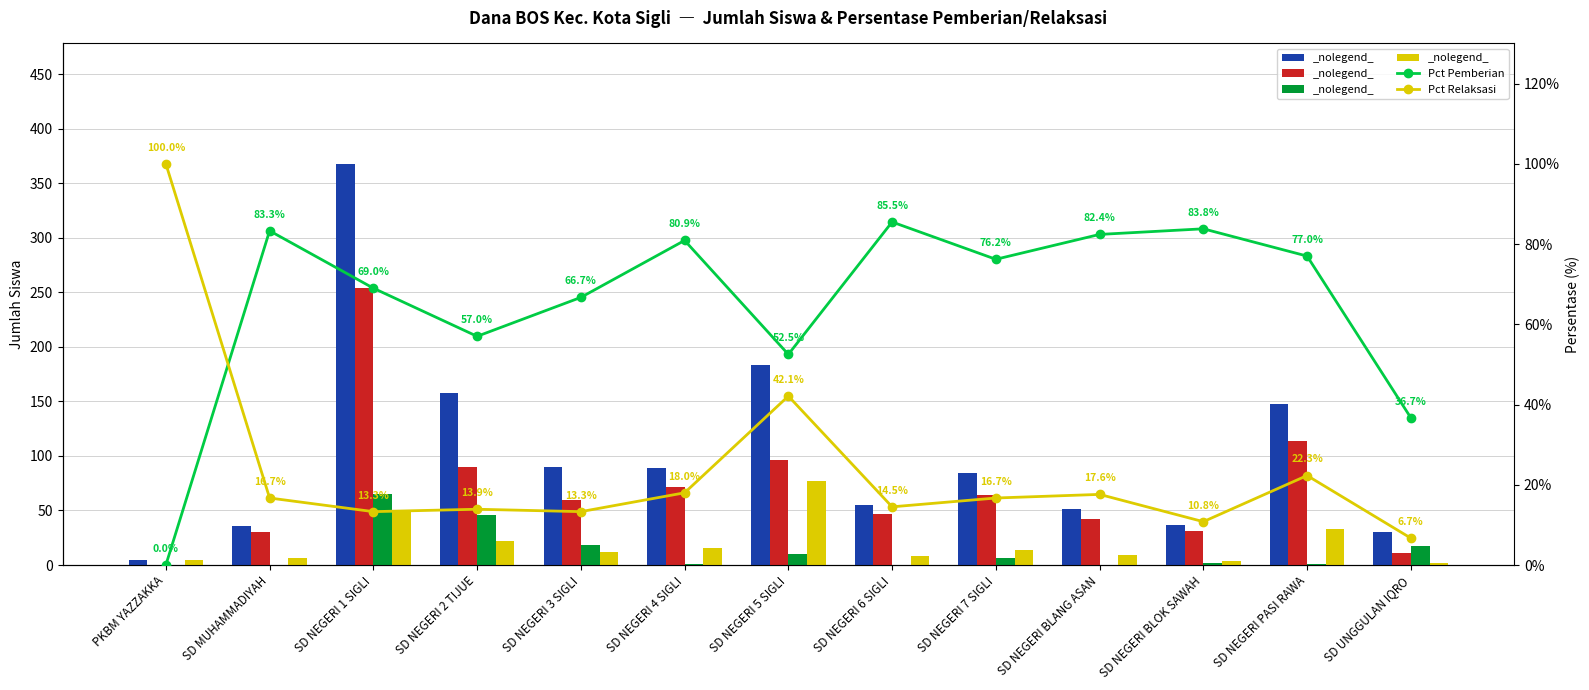

Is the value of Siswa Disalurkan at SD NEGERI 6 SIGLI greater than the value of Siswa Relaksasi at SD NEGERI BLANG ASAN?

Yes